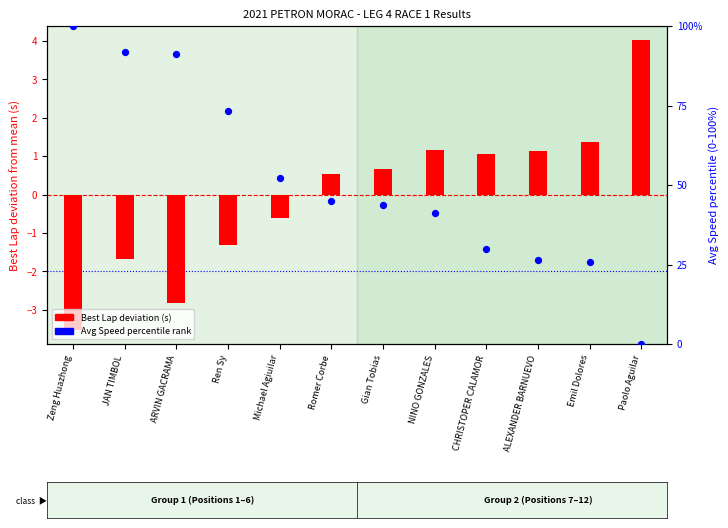

Which series has the largest total across all categories?

Avg Speed percentile